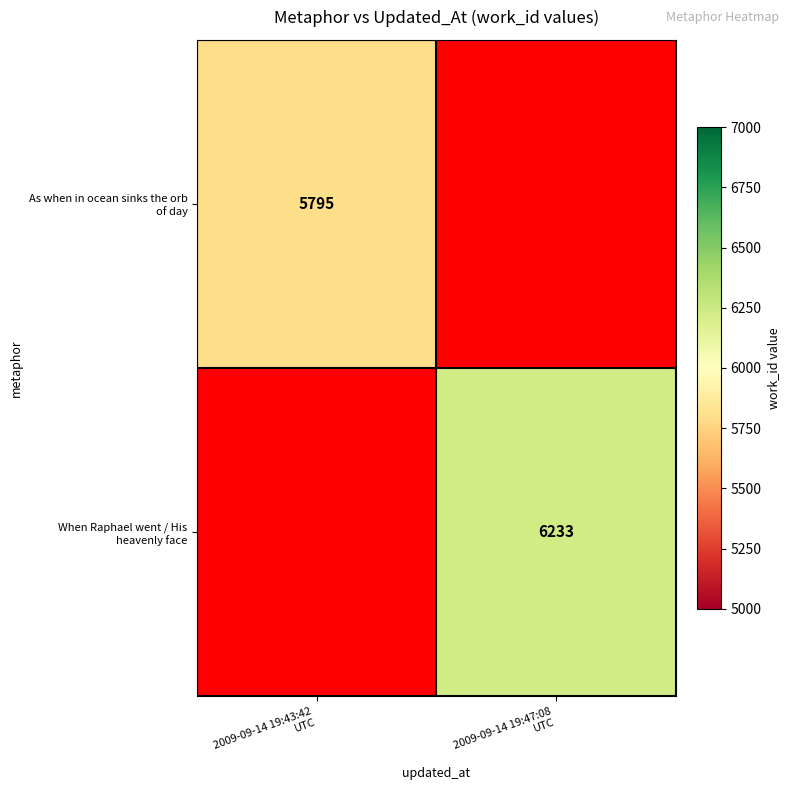

At which label is As when in ocean sinks the orb of day closest to 5795?

2009-09-14 19:43:42 UTC